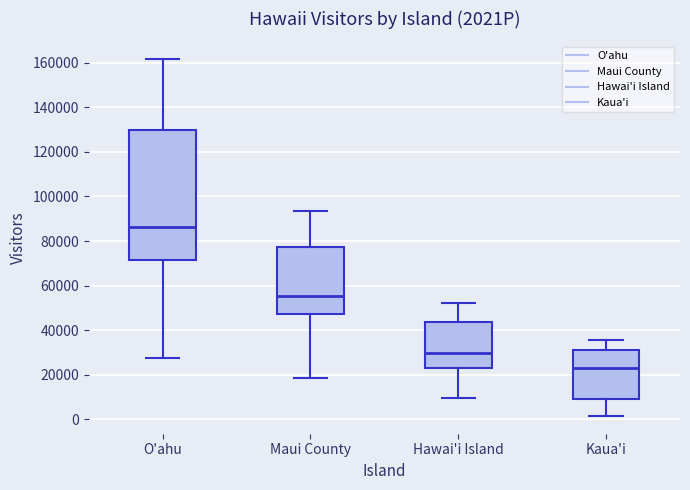

Comparing the boxes themselves (not the whiskers), which one is the tallest?

O'ahu